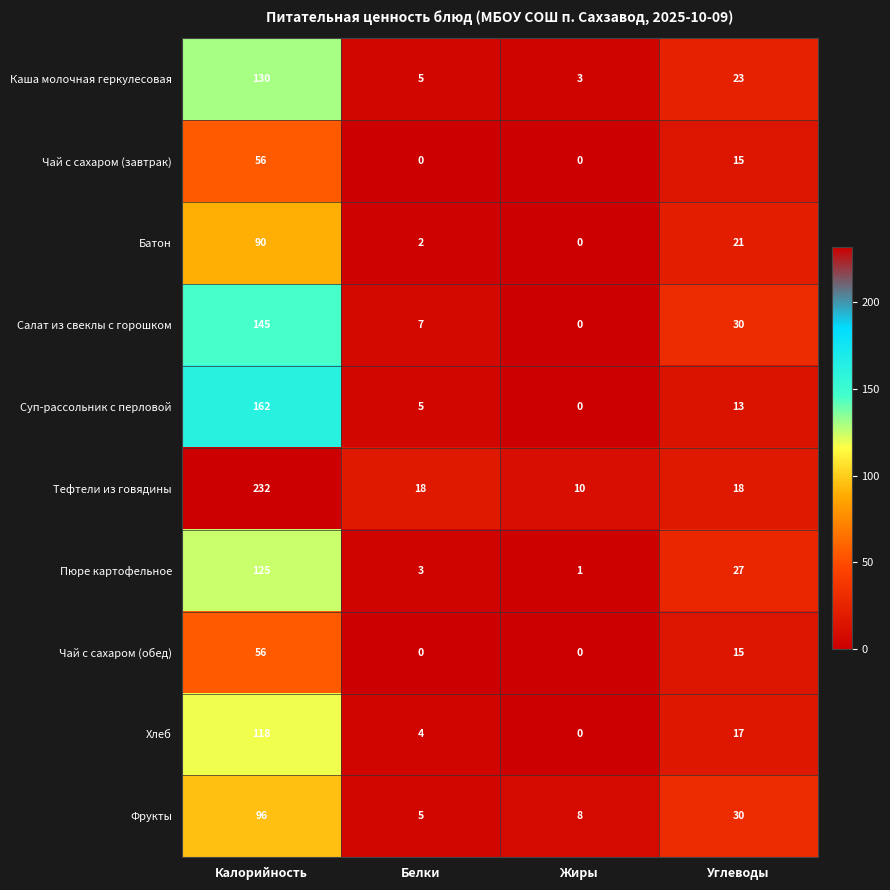

The Тефтели из говядины series shows 84 at Калорийность. True or false?

False